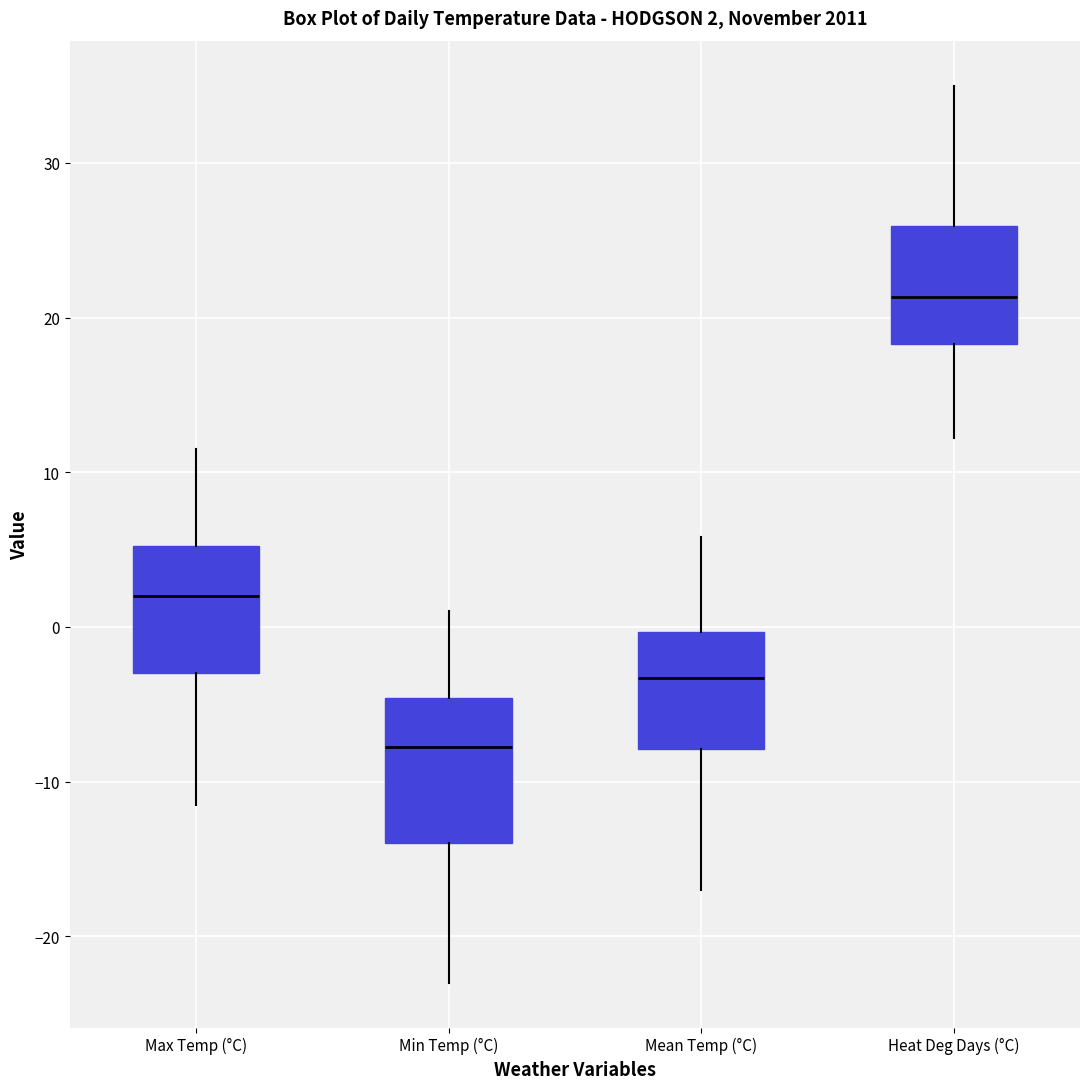

Which box's median line is the lowest?

Min Temp (°C)